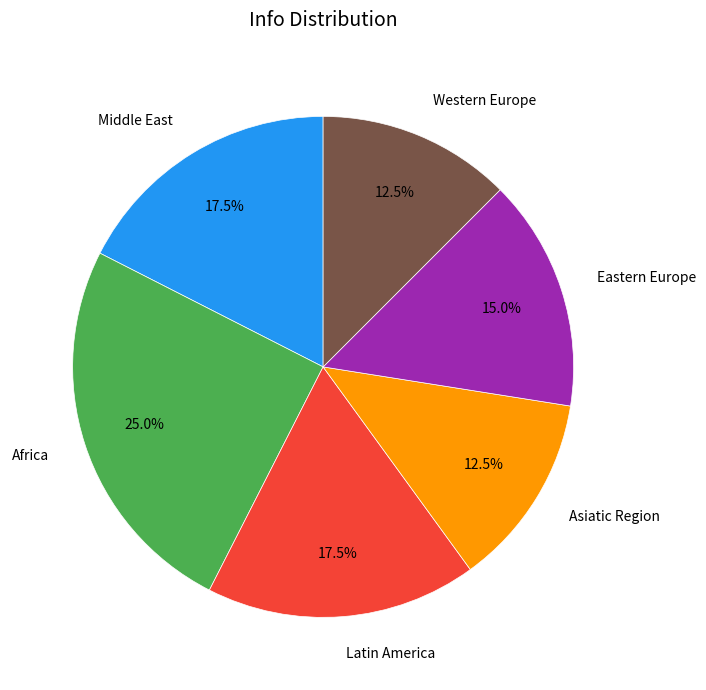

Which category has the biggest portion of the pie?

Africa